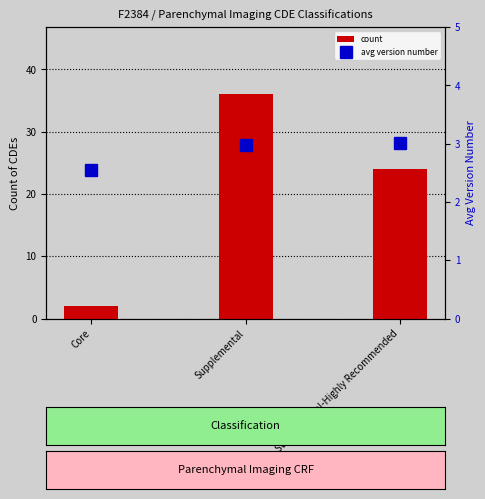

Reading left to right, what are all the values shown in this chart?

count: Core=2.0	Supplemental=36.0	Supplemental-Highly Recommended=24.0
avg version number: Core=2.5	Supplemental=3.0	Supplemental-Highly Recommended=3.0